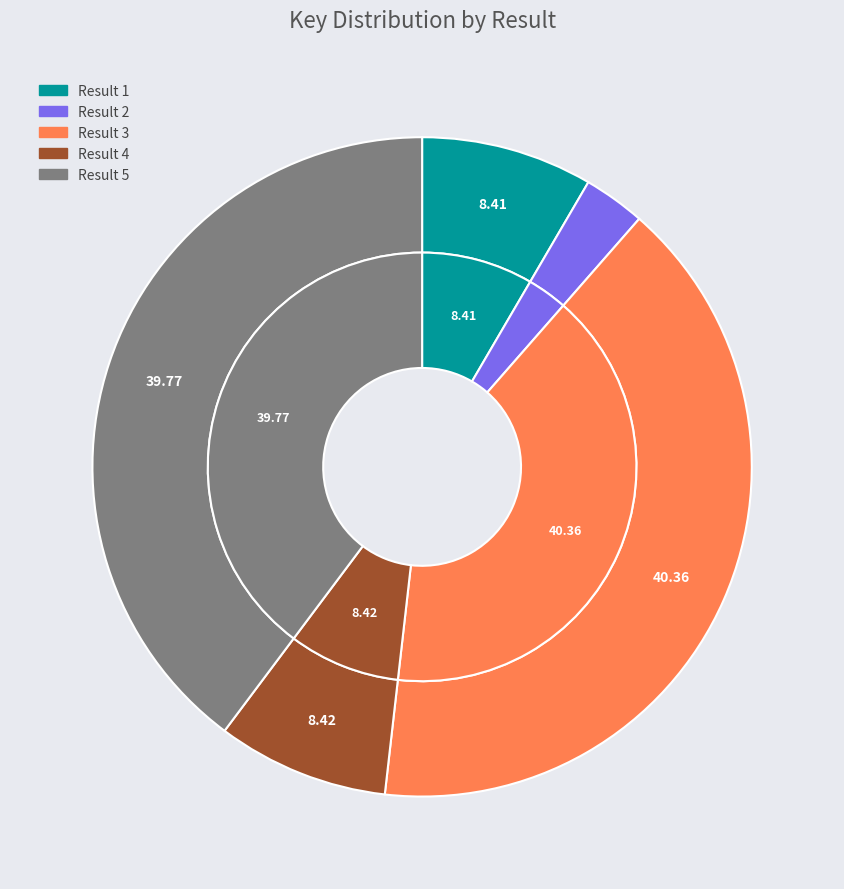

How many segments does this pie chart have?

5